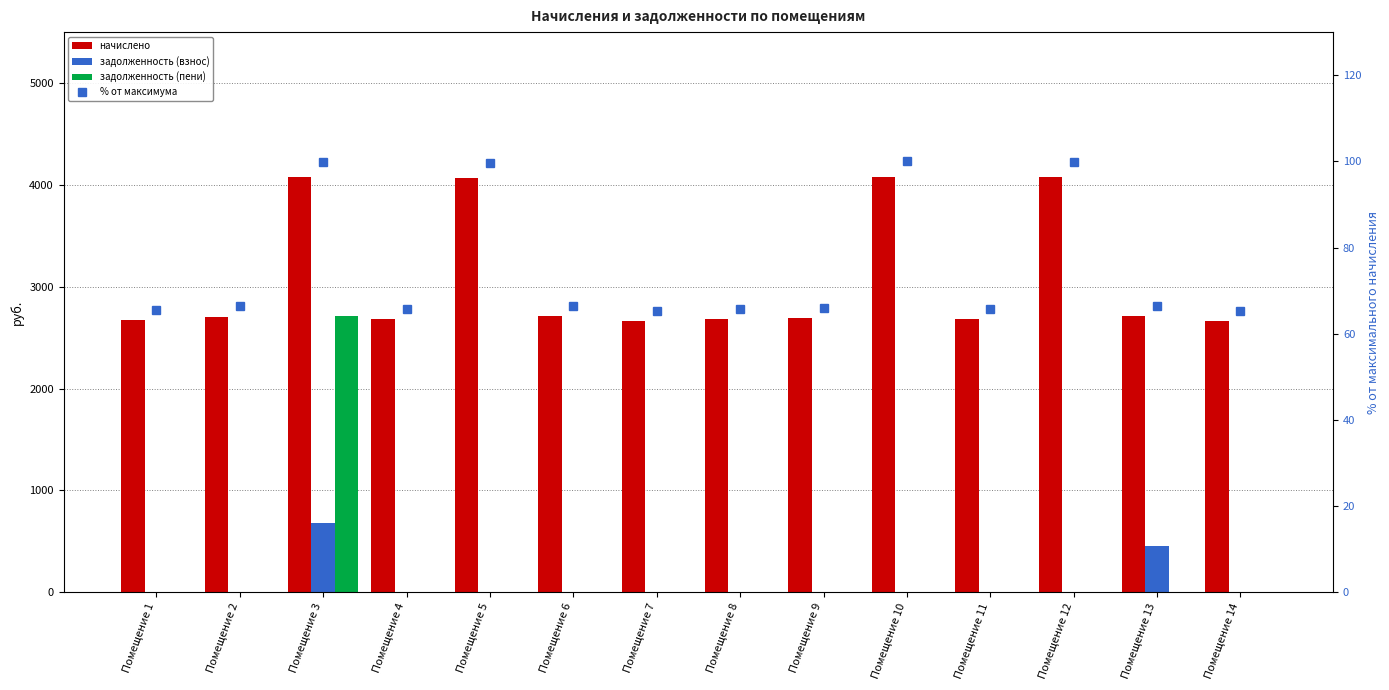

What is the difference between the highest and lowest values at Помещение 4?

2682.7